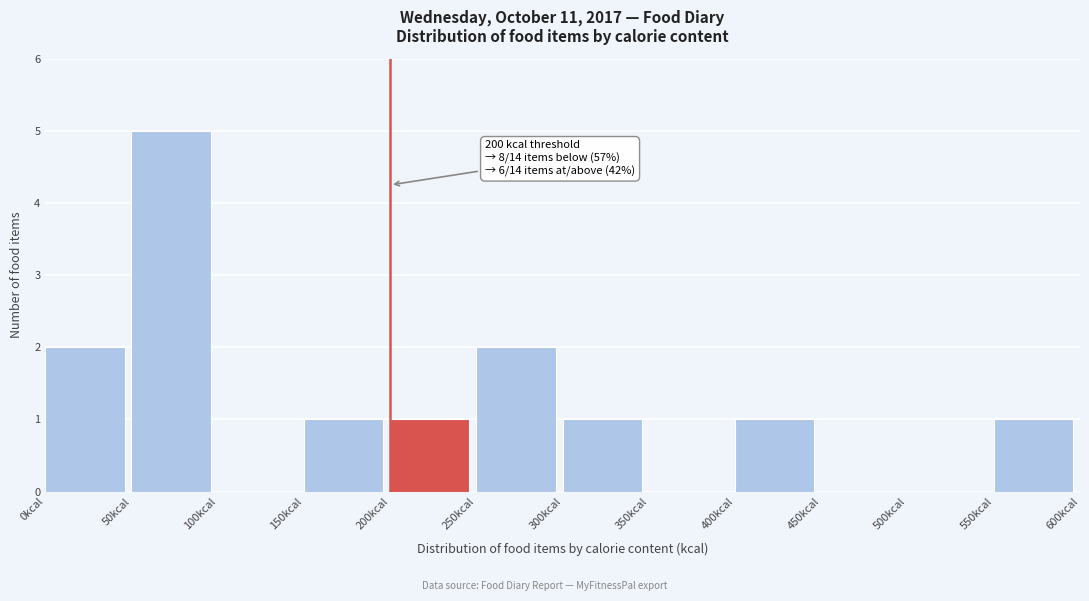

Over which range of the x-axis is the bar tallest?

50 to 100